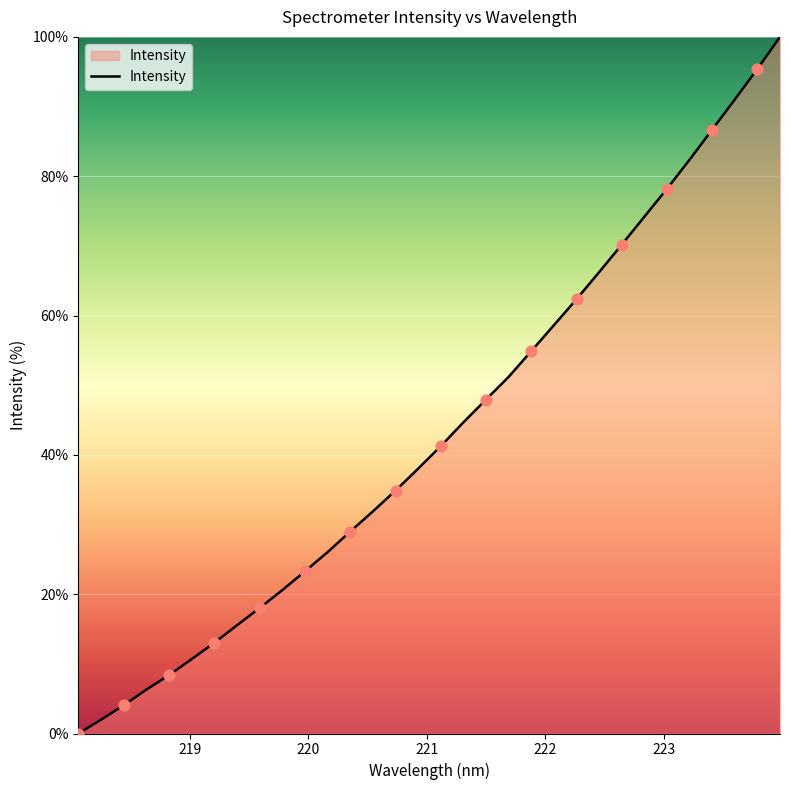

What is the greatest value displayed?

100.0